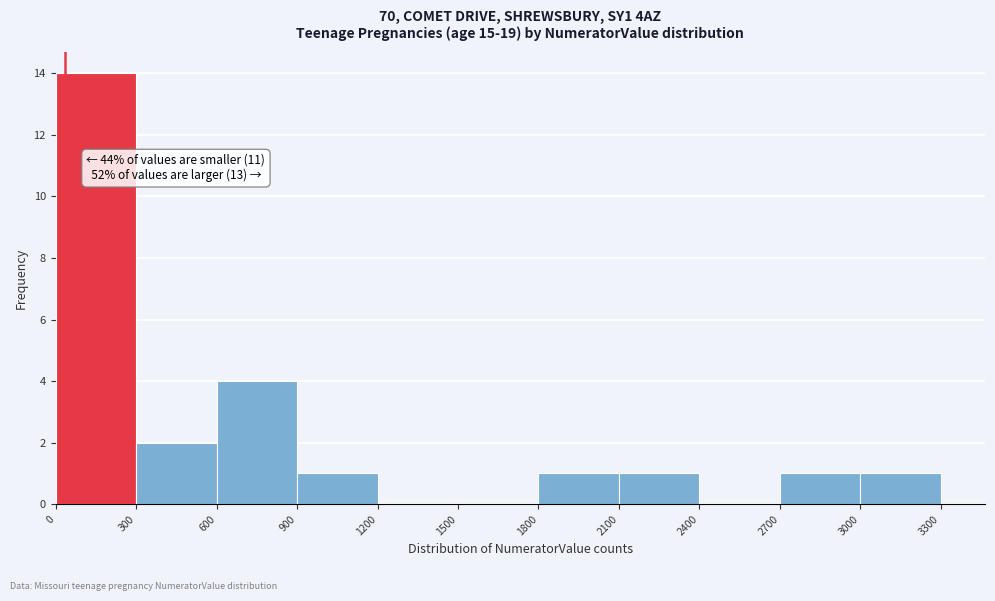

Over which range of the x-axis is the bar tallest?

0 to 300